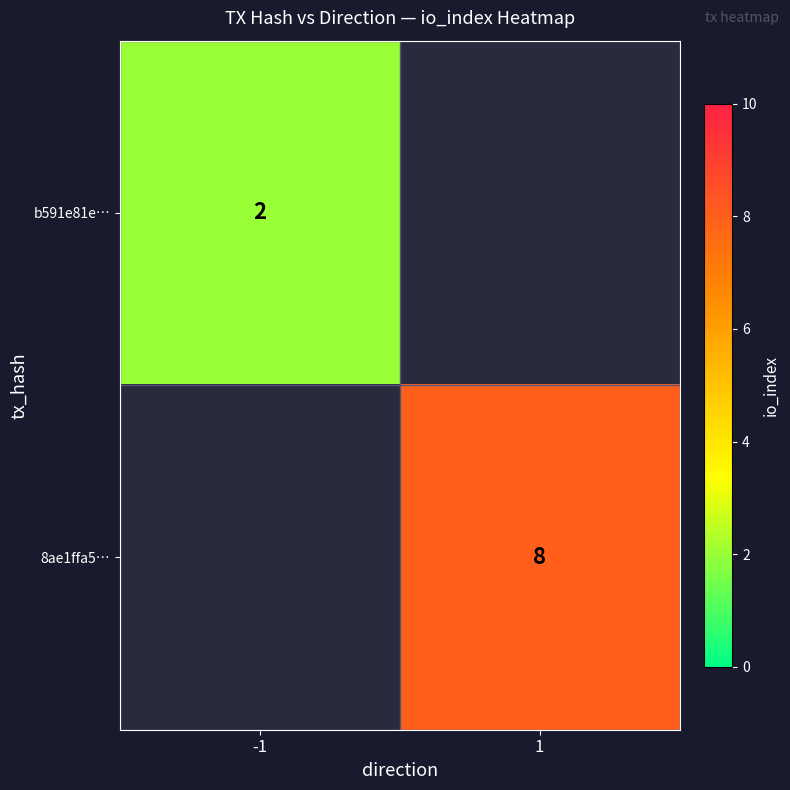

How many categories are shown in the chart?

2